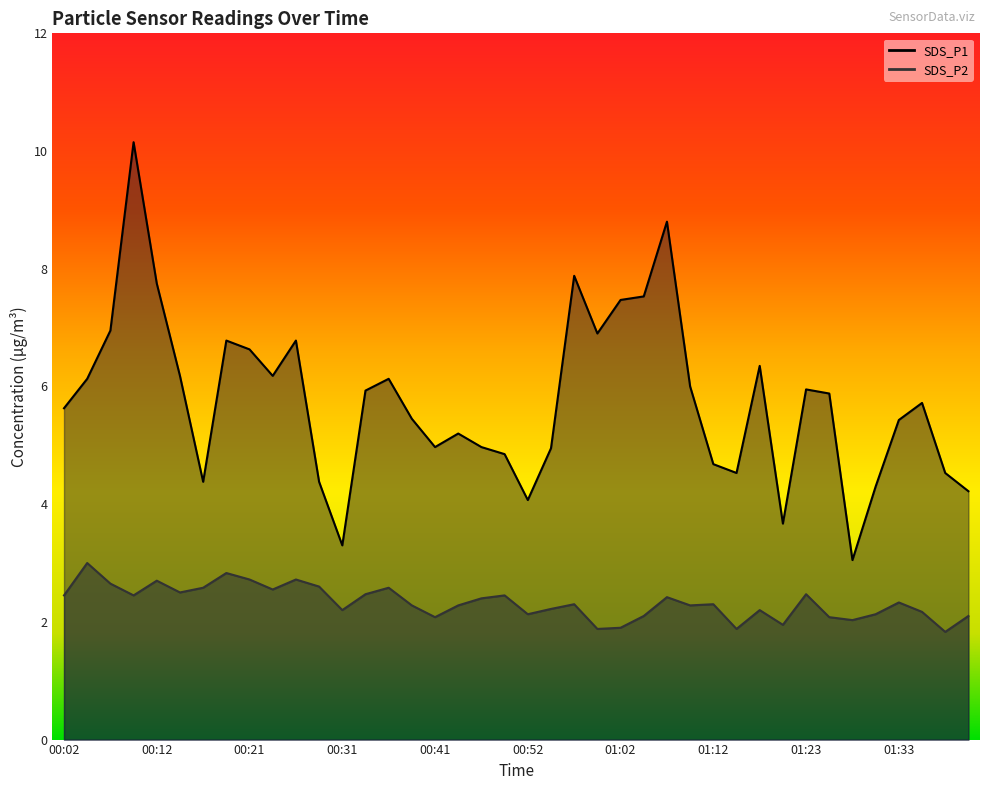

What are all the series names shown in the legend?

SDS_P1, SDS_P2